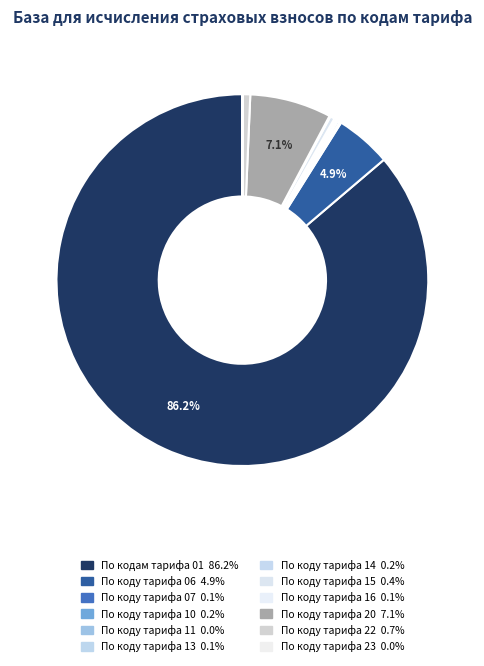

Do По коду тарифа 15 and По коду тарифа 23 together represent more than half of the pie?

No